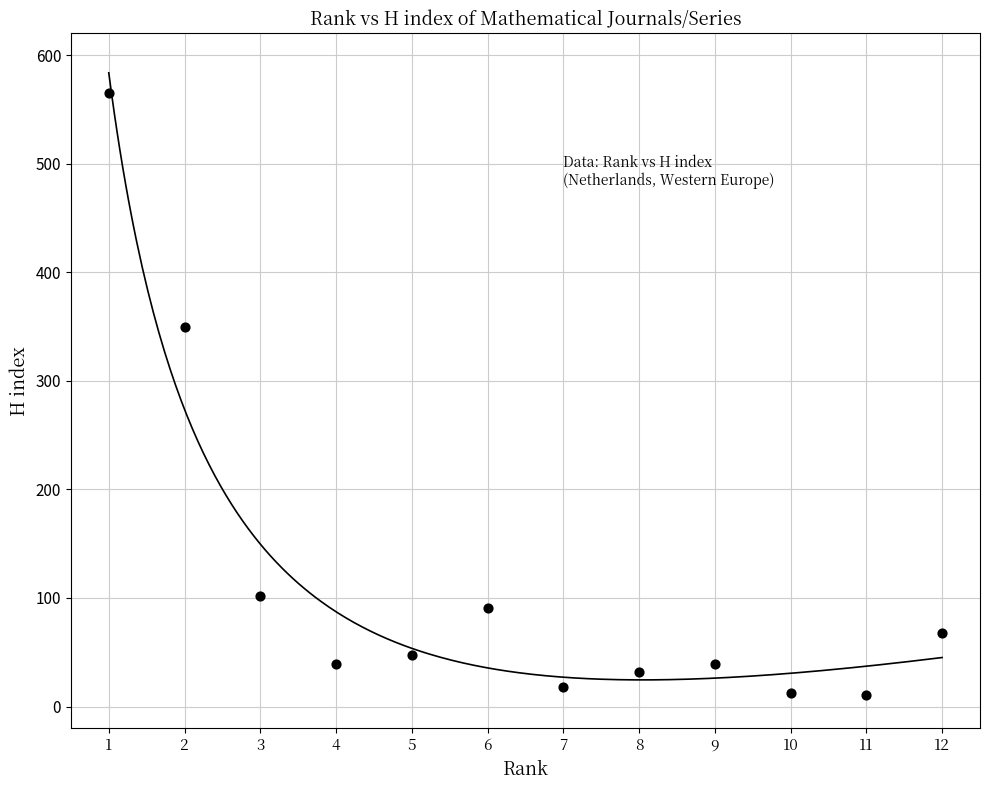

What is the range of Y values (max minus min)?

554